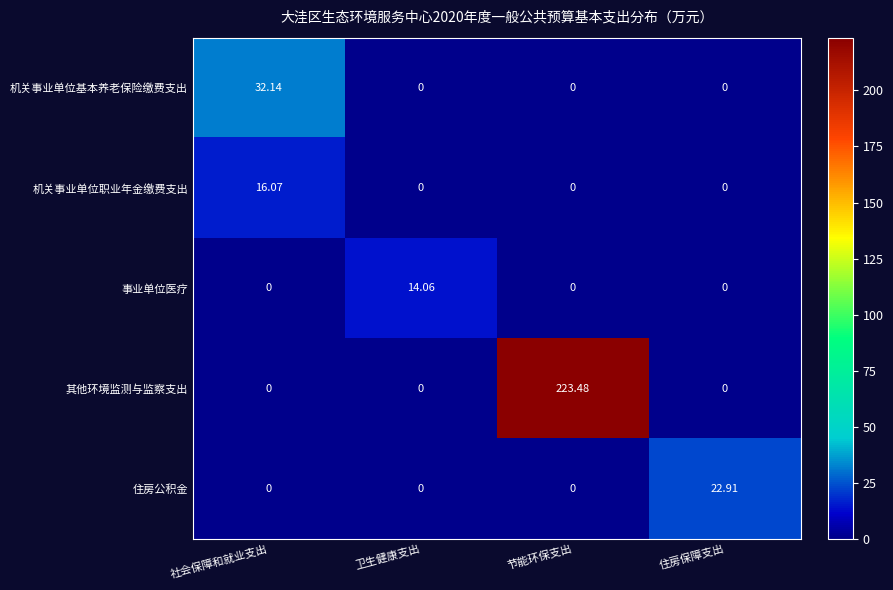

Which category has the highest value across all series?

节能环保支出